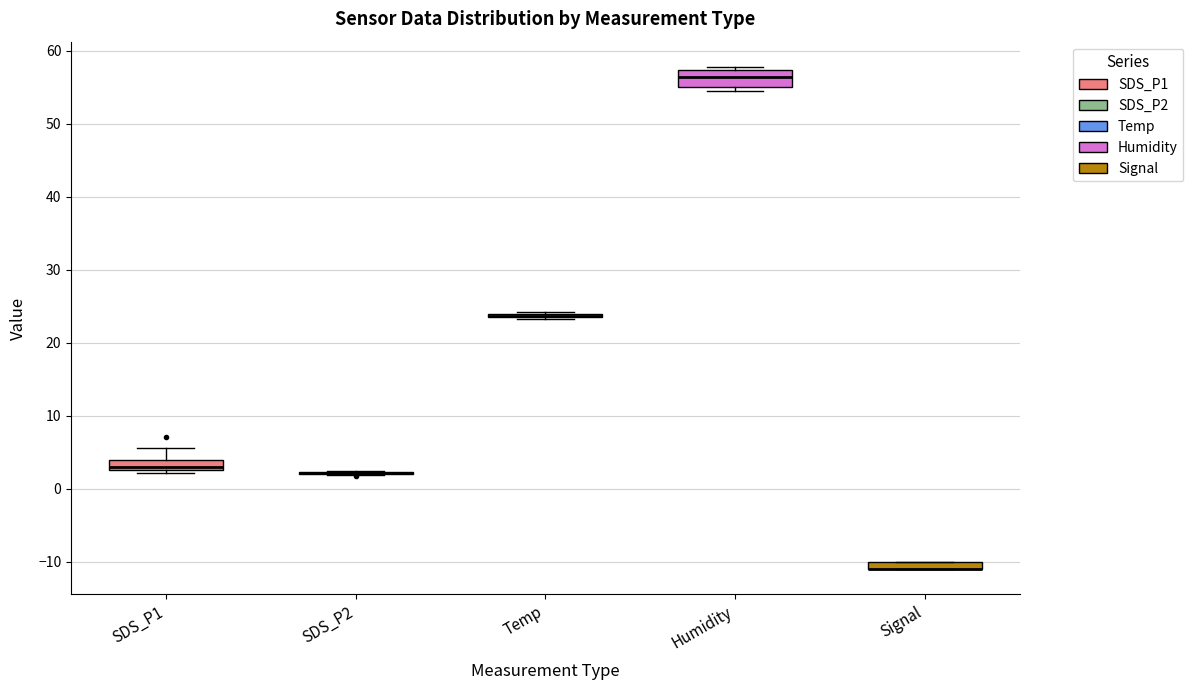

Where is the upper edge of the box for Humidity on the y-axis? The values are not printed on the chart, so give them approximately, as read against the axis.

57